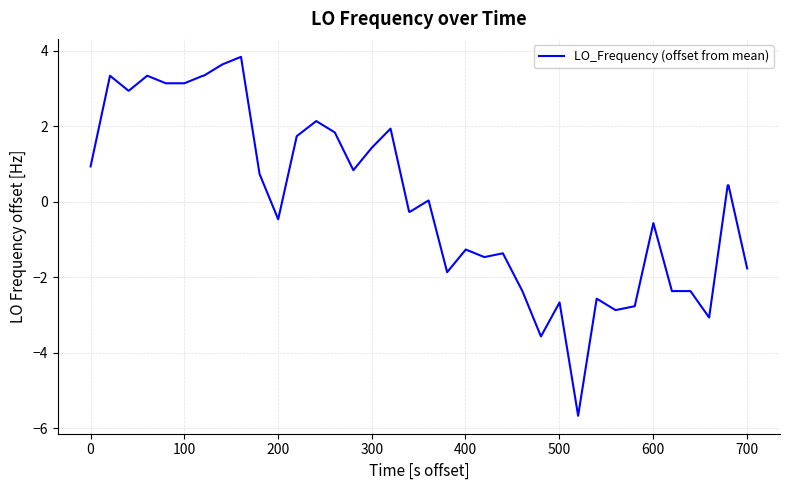

What is the difference between the maximum and minimum values?

9.5